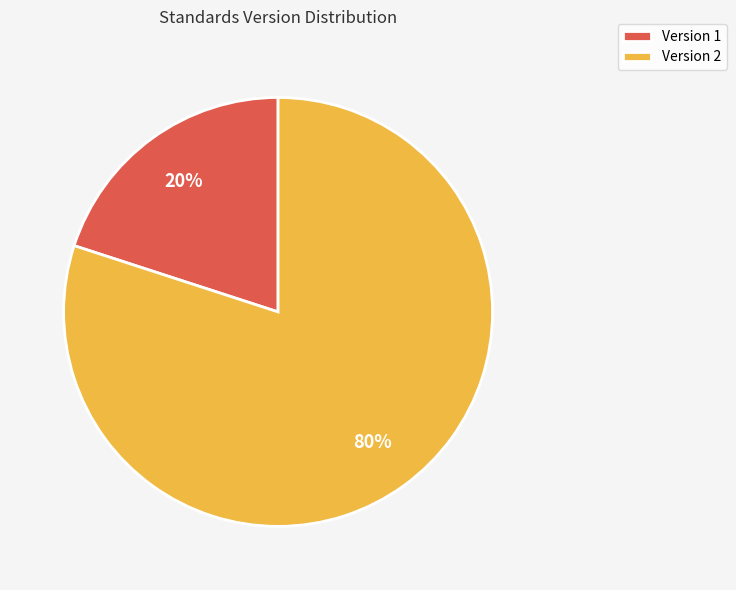

To the nearest percent, what portion does Version 2 represent?

80%